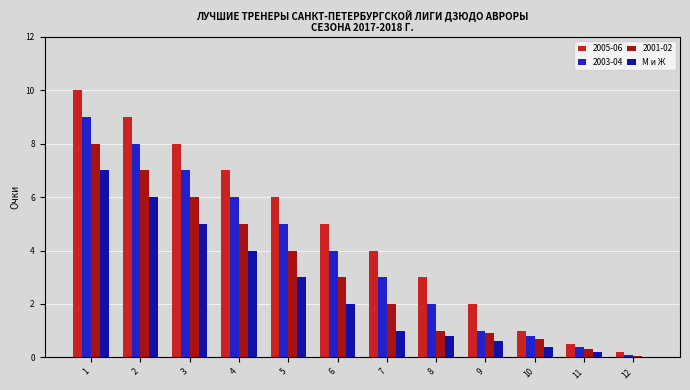

What is the sum of the 2003-04 values at 6 and 9?

5.0